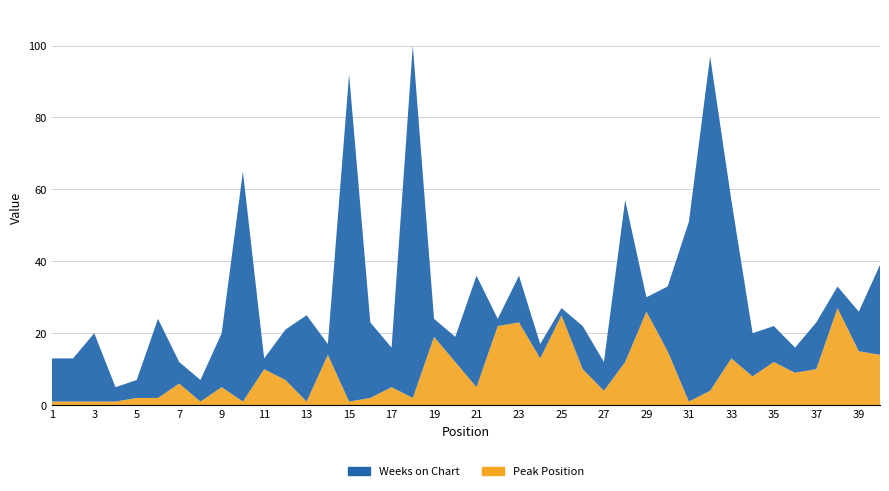

Reading left to right, transcribe all the data shown in this chart.

Weeks on Chart: 1=12	2=12	3=19	4=4	5=5	6=22	7=6	8=6	9=15	10=64	11=3	12=14	13=24	14=3	15=91	16=21	17=11	18=98	19=5	20=7	21=31	22=2	23=13	24=4	25=2	26=12	27=8	28=45	29=4	30=18	31=50	32=93	33=44	34=12	35=10	36=7	37=13	38=6	39=11	40=25
Peak Position: 1=1	2=1	3=1	4=1	5=2	6=2	7=6	8=1	9=5	10=1	11=10	12=7	13=1	14=14	15=1	16=2	17=5	18=2	19=19	20=12	21=5	22=22	23=23	24=13	25=25	26=10	27=4	28=12	29=26	30=15	31=1	32=4	33=13	34=8	35=12	36=9	37=10	38=27	39=15	40=14